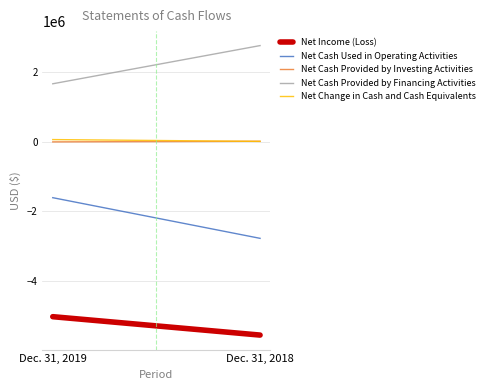

List the series in order of their peak value, lowest first.

Net Income (Loss), Net Cash Used in Operating Activities, Net Cash Provided by Investing Activities, Net Change in Cash and Cash Equivalents, Net Cash Provided by Financing Activities